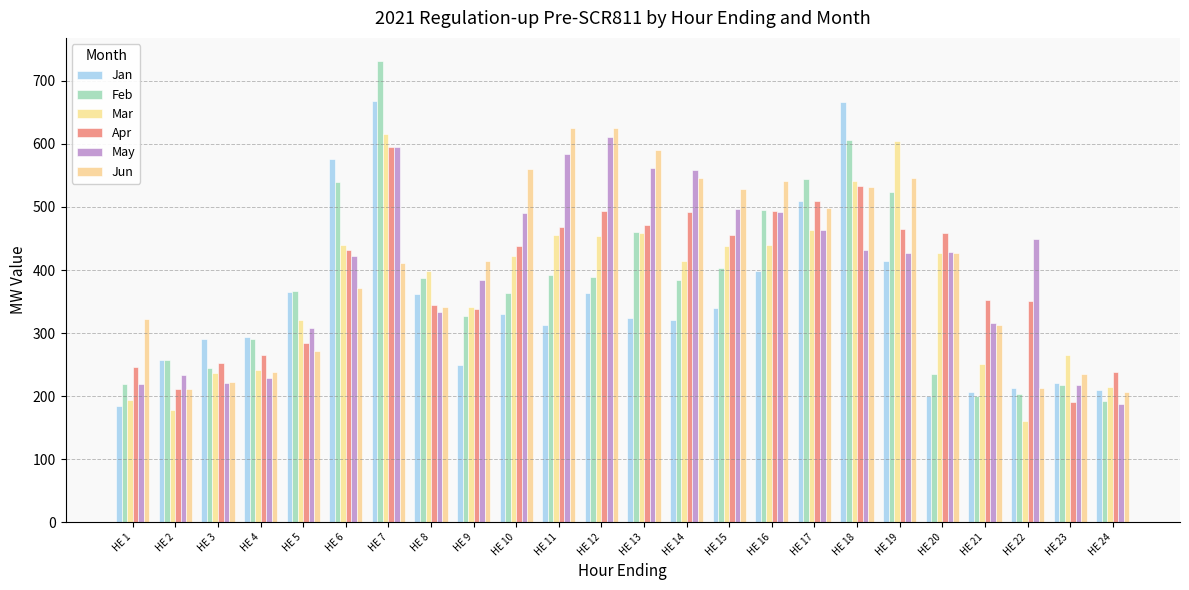

What is the value of the Jun bar at the 11th from the left?

625.9